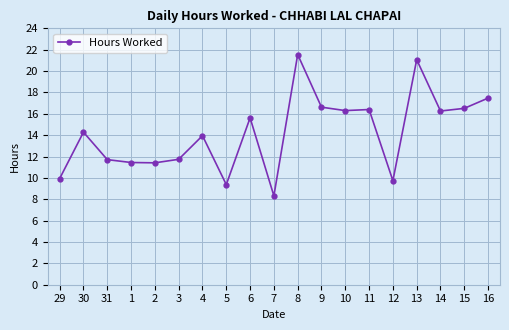

What position from the left is 8?

11